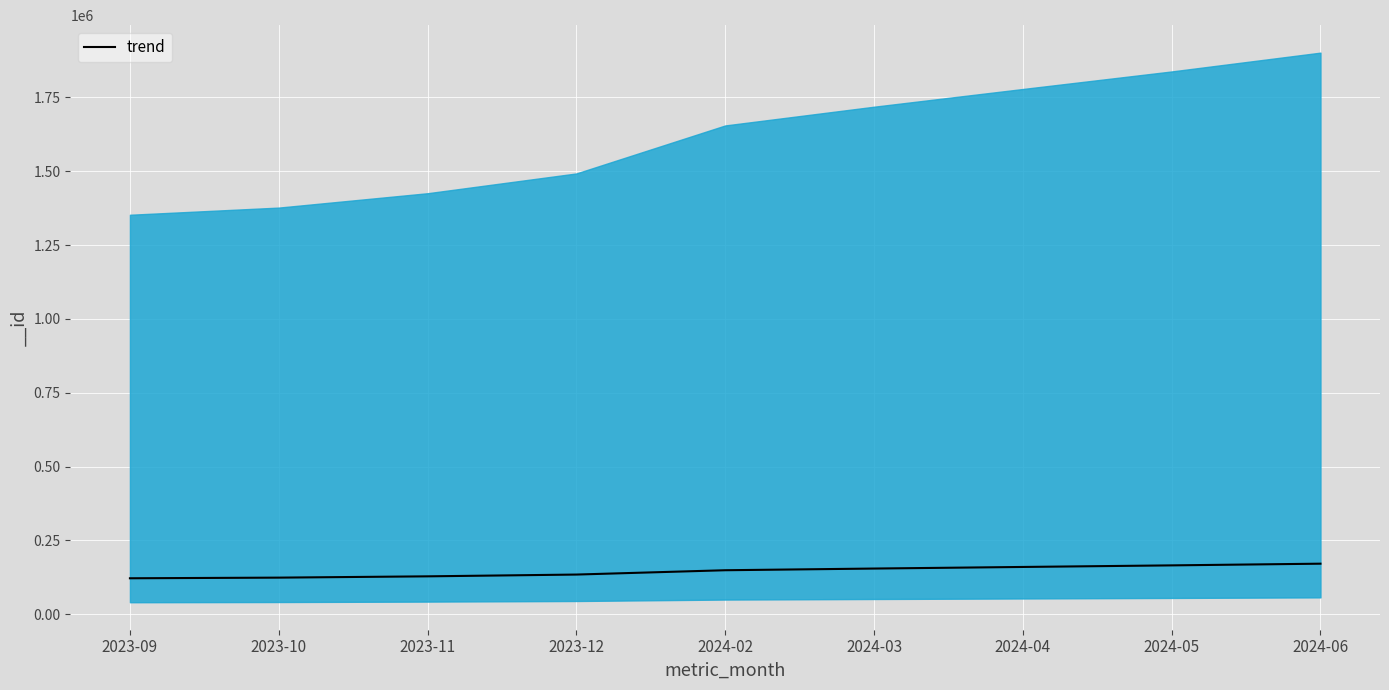

What is the ratio of the value at 2024-03 to the value at 2023-12?

1.2